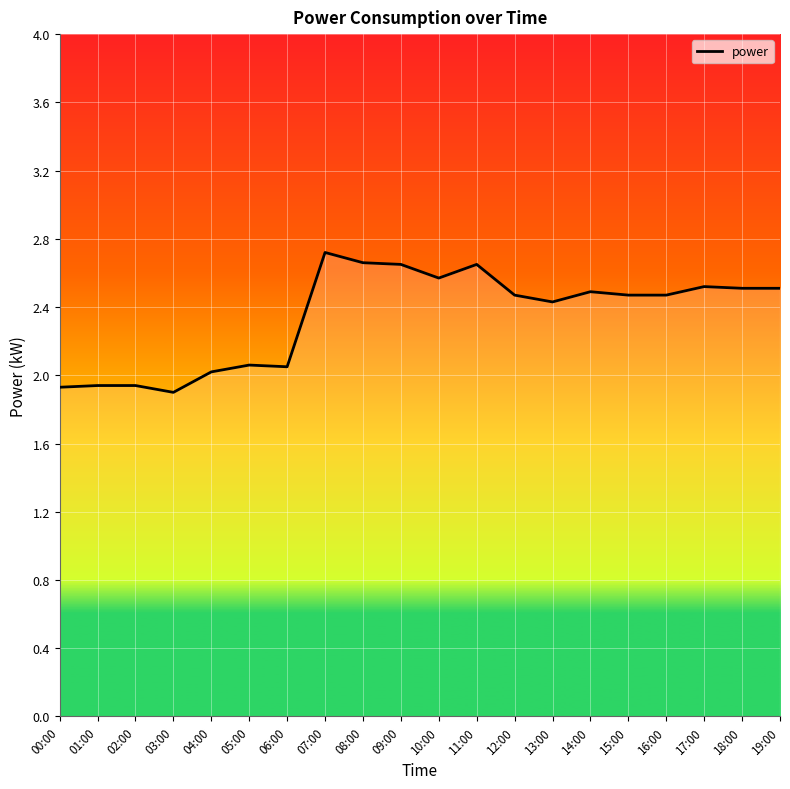

What is the ratio of the value at 00:00 to the value at 02:00?

1.0